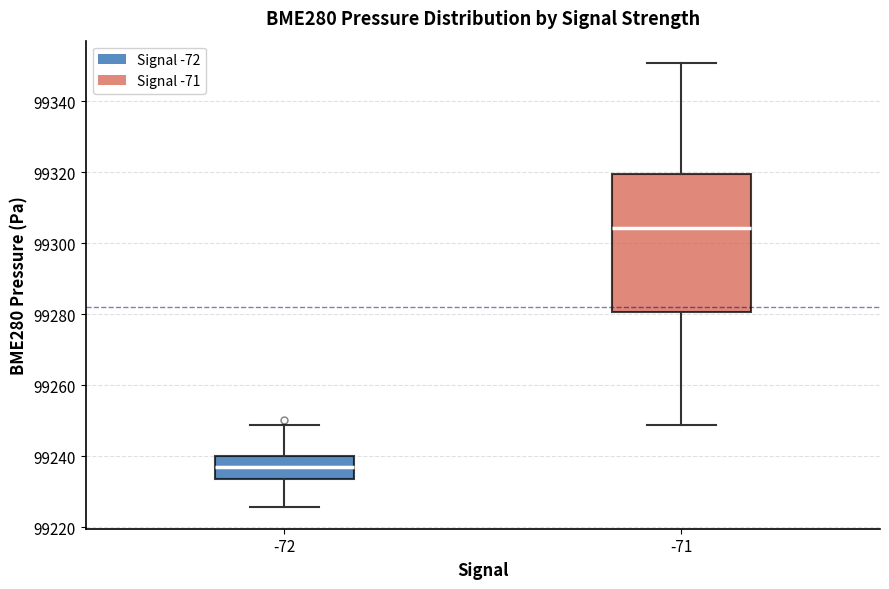

Where does the median line of the box at x = -71 sit on the y-axis? The values are not printed on the chart, so give them approximately, as read against the axis.

99304